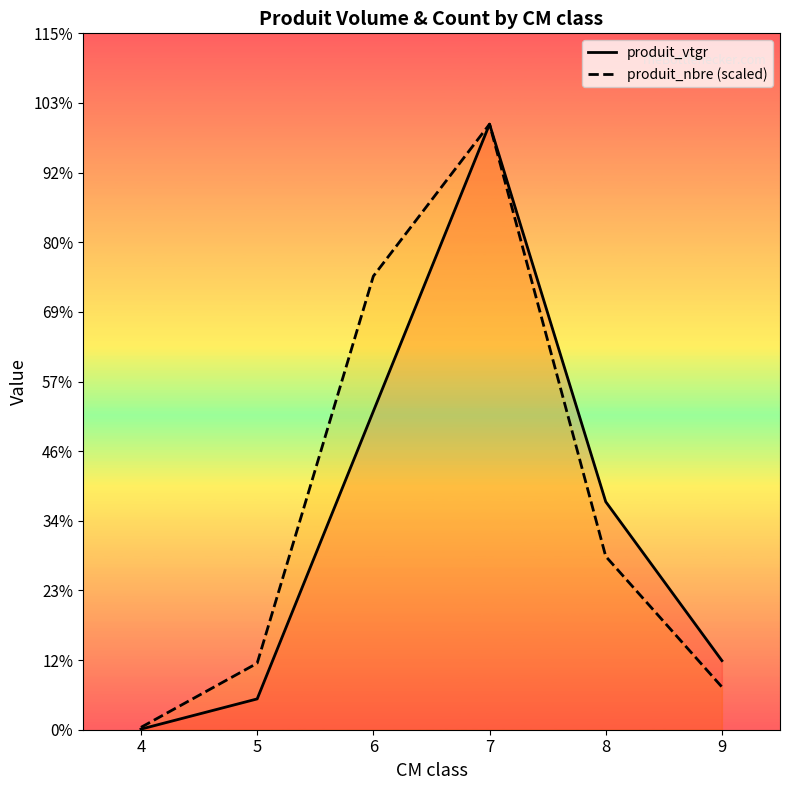

True or false: produit_vtgr and produit_nbre (scaled) cross at least once.

False